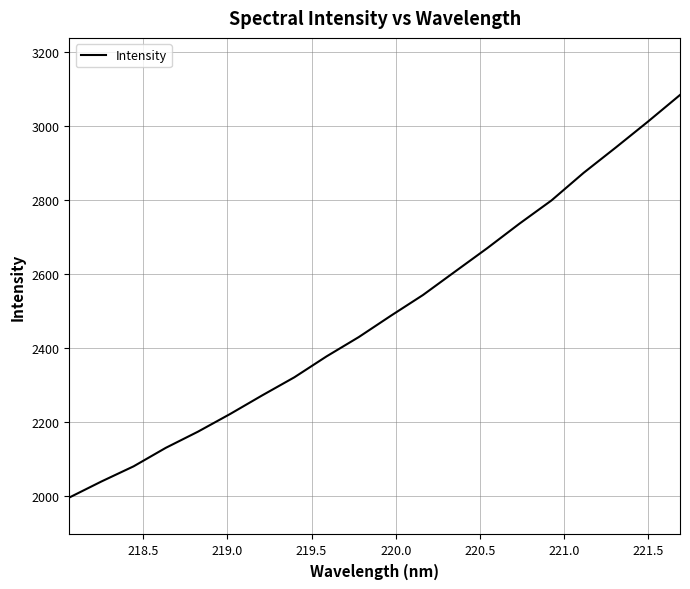

What is the maximum value shown in the chart?

3082.8